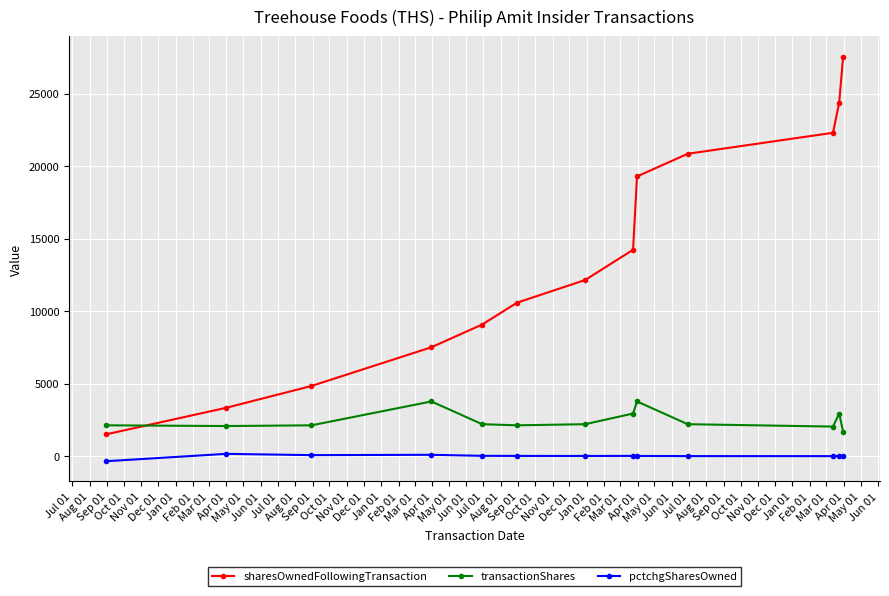

True or false: pctchgSharesOwned and transactionShares intersect in this chart.

False